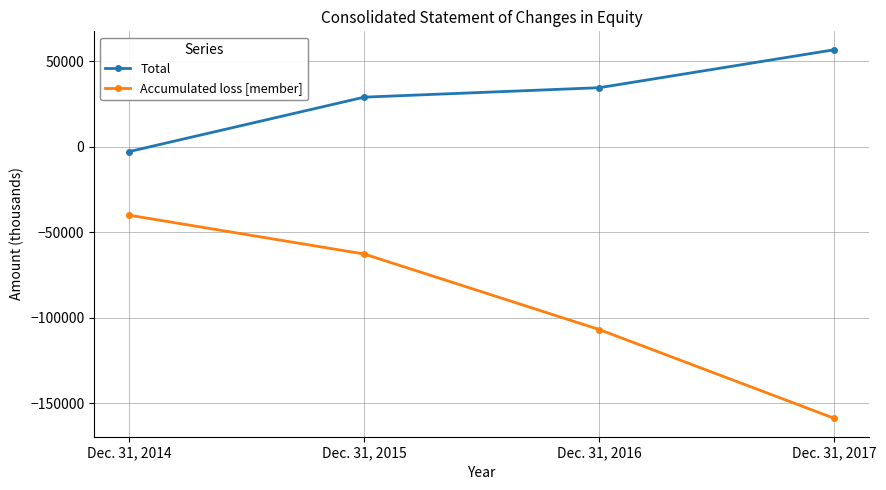

At Dec. 31, 2014, list the series in order from smallest to largest.

Accumulated loss [member], Total